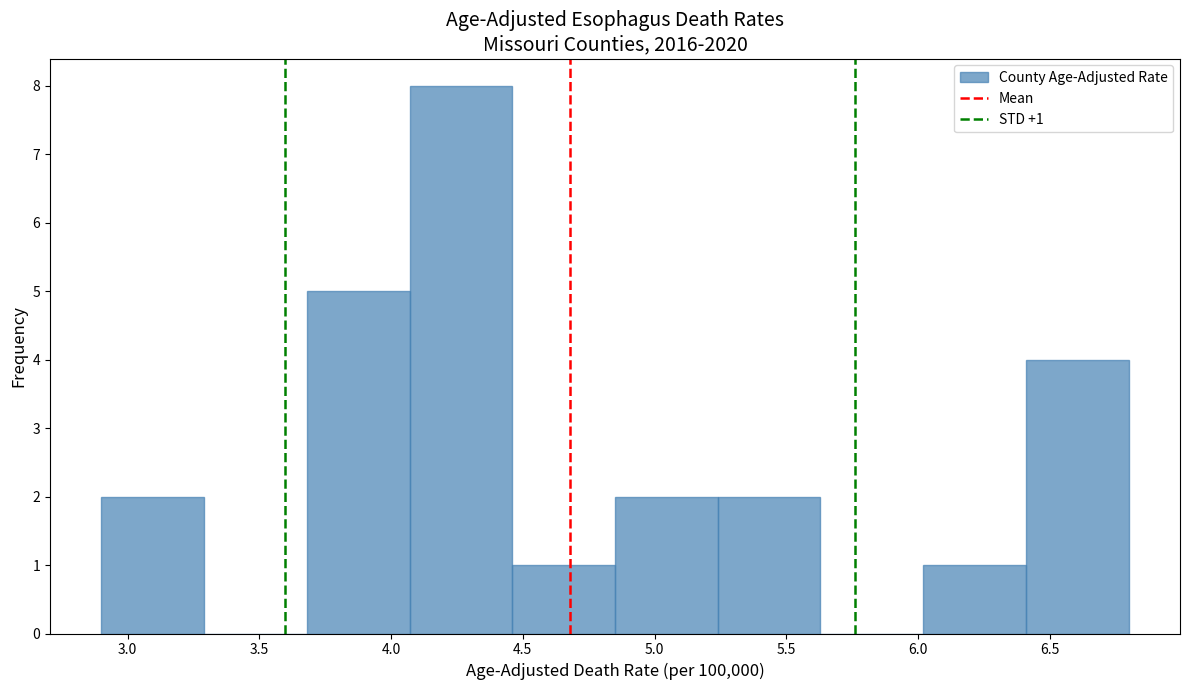

Over which range of the x-axis is the bar tallest?

4.07 to 4.46